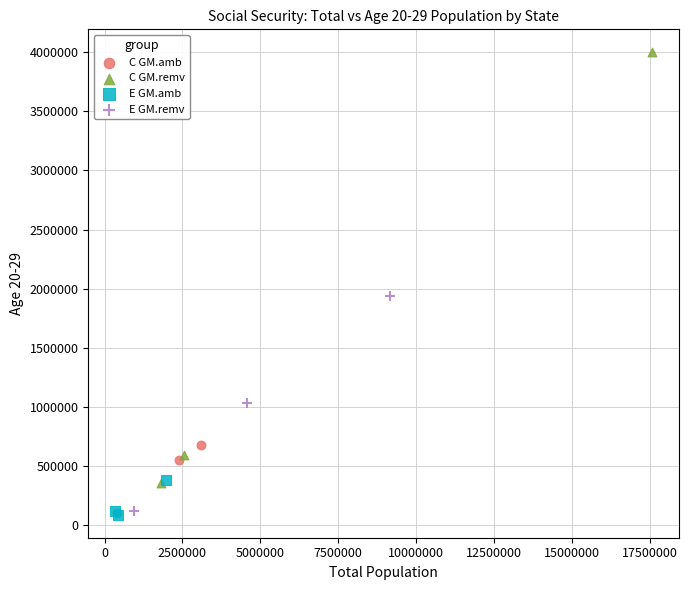

What are all the series names shown in the legend?

C GM.amb, C GM.remv, E GM.amb, E GM.remv